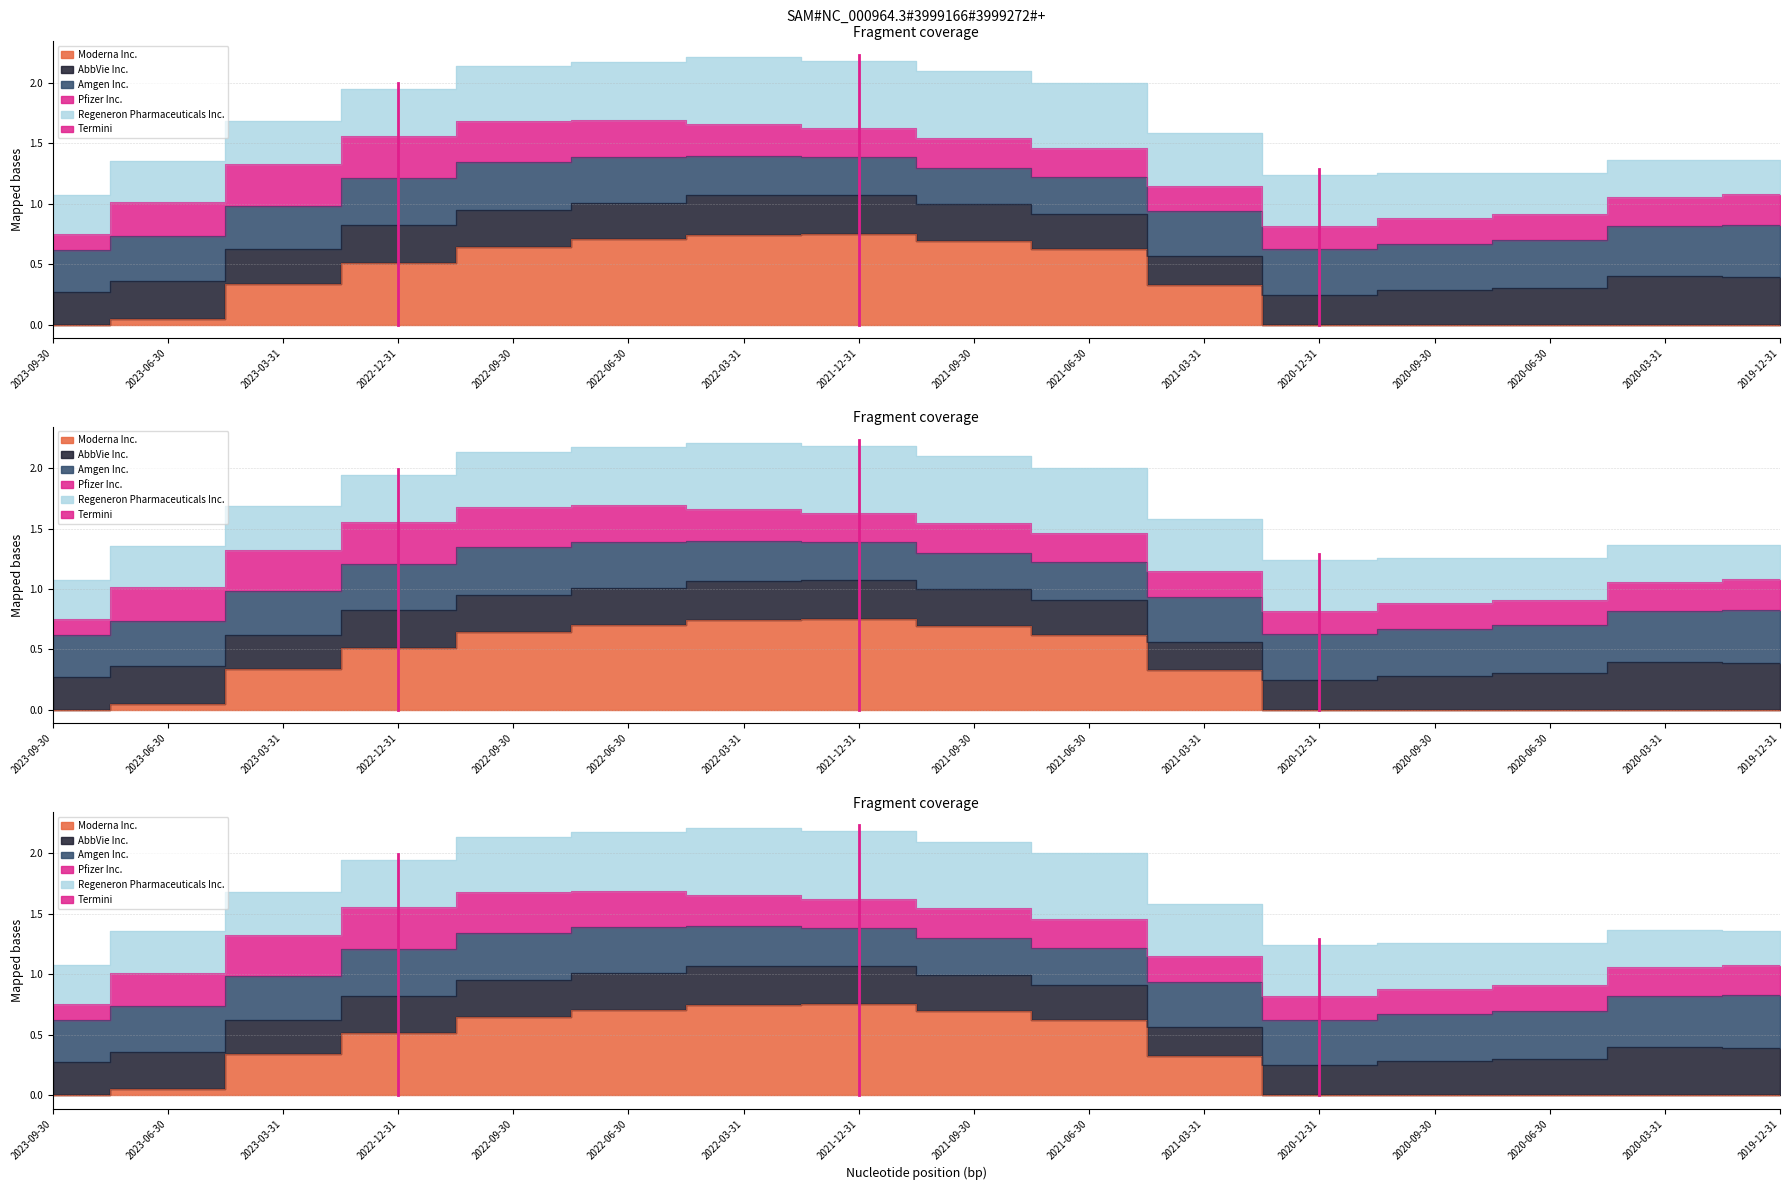

At which category does the chart reach its minimum across all series?

2022-12-31